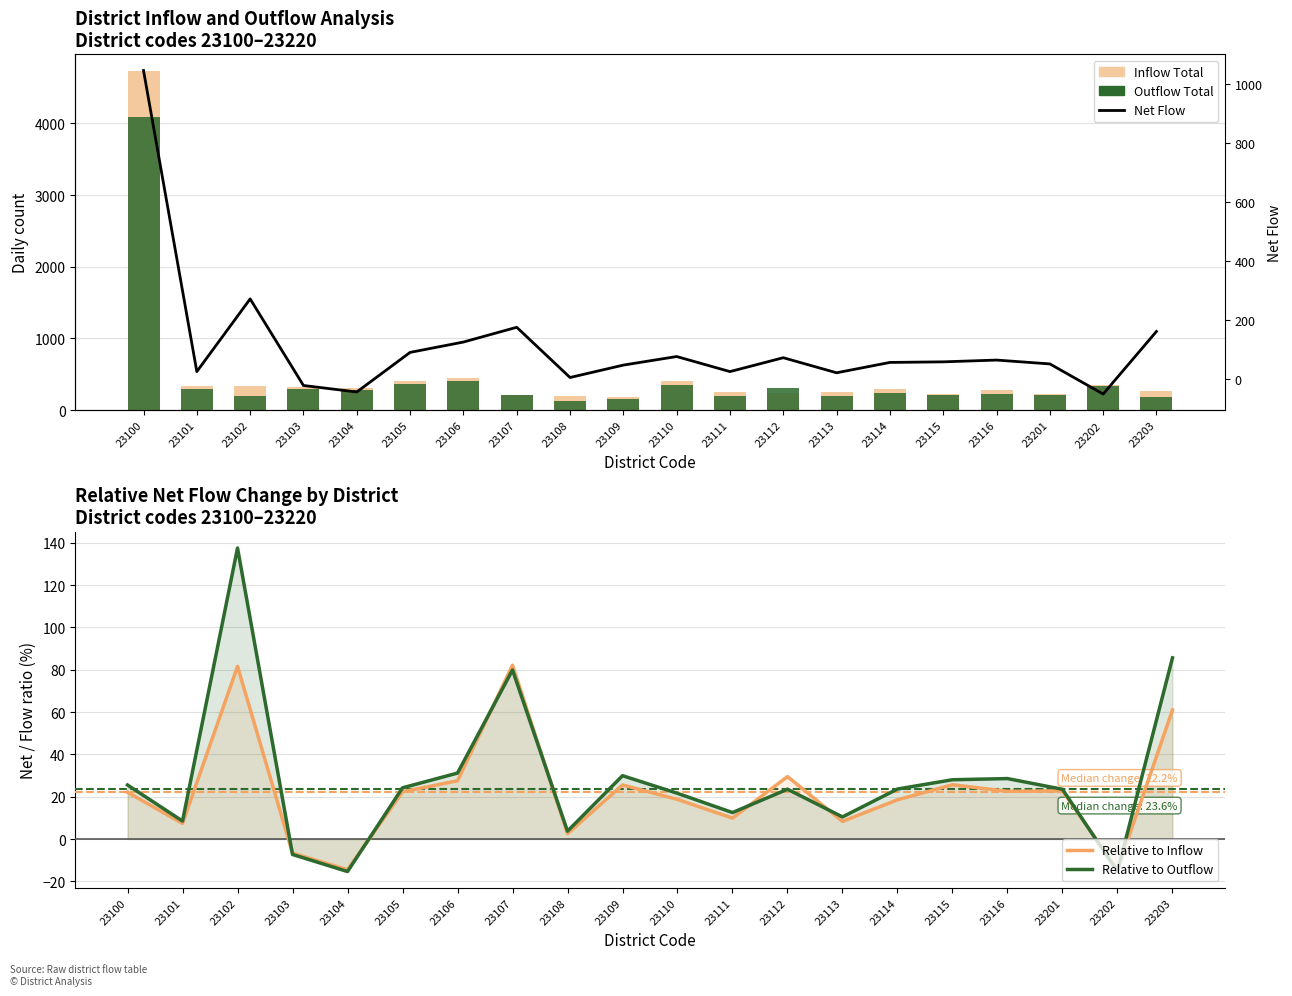

What is the sum of the Inflow Total values at 23103 and 23112?

573.0